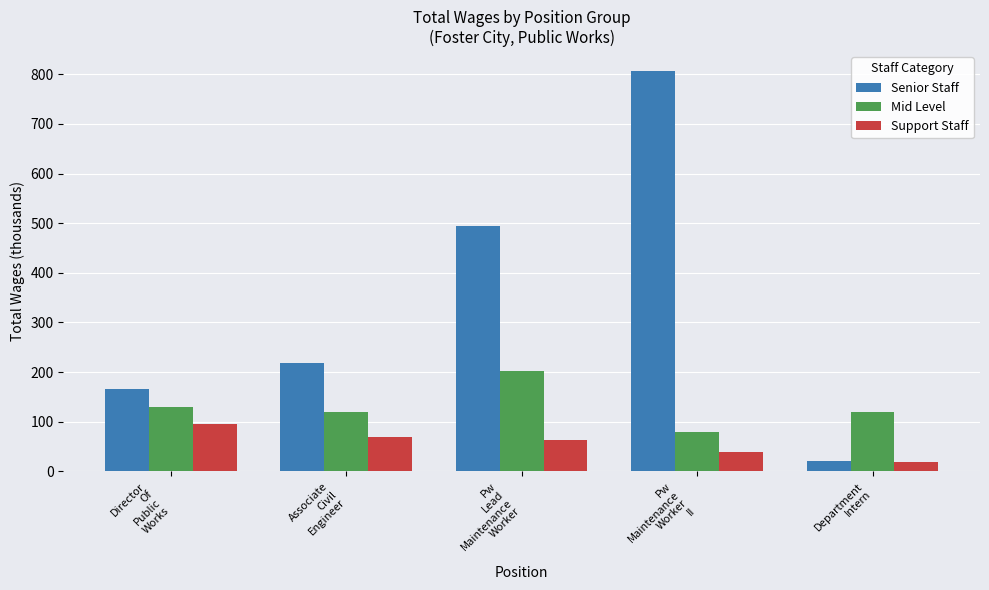

What value does the Mid Level series have at Director
Of
Public
Works?

129.2